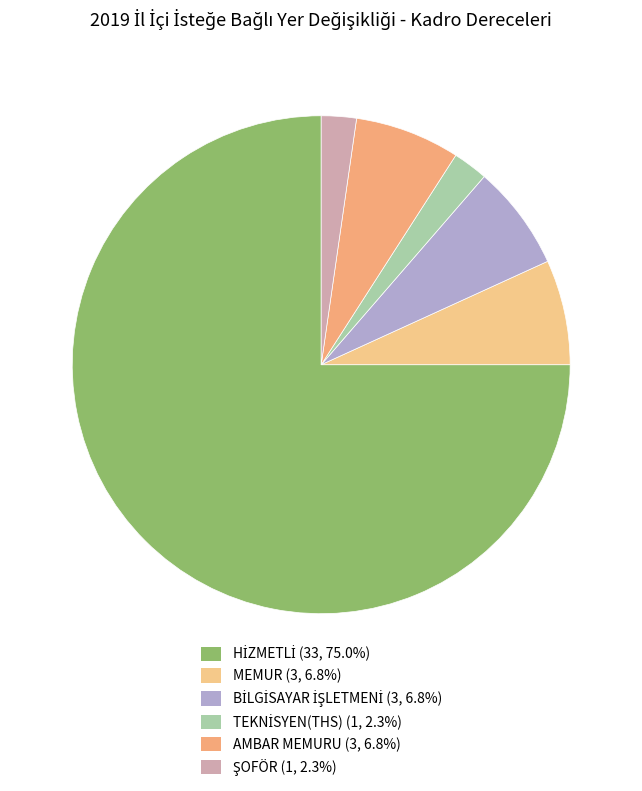

Combined, what portion of the pie is ŞOFÖR and MEMUR?

9.1%